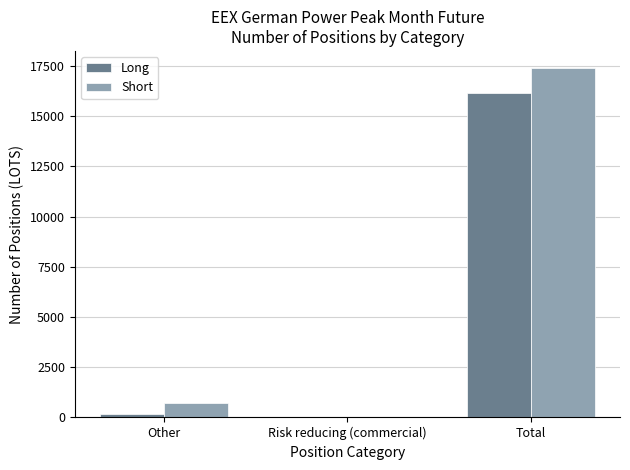

The Short series shows 733.0 at Other. True or false?

True